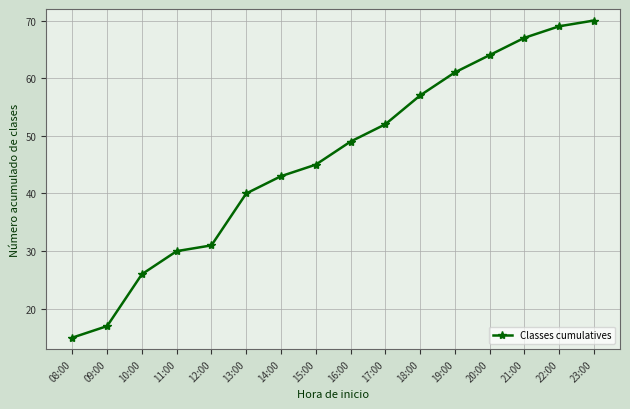

What is the smallest value displayed?

15